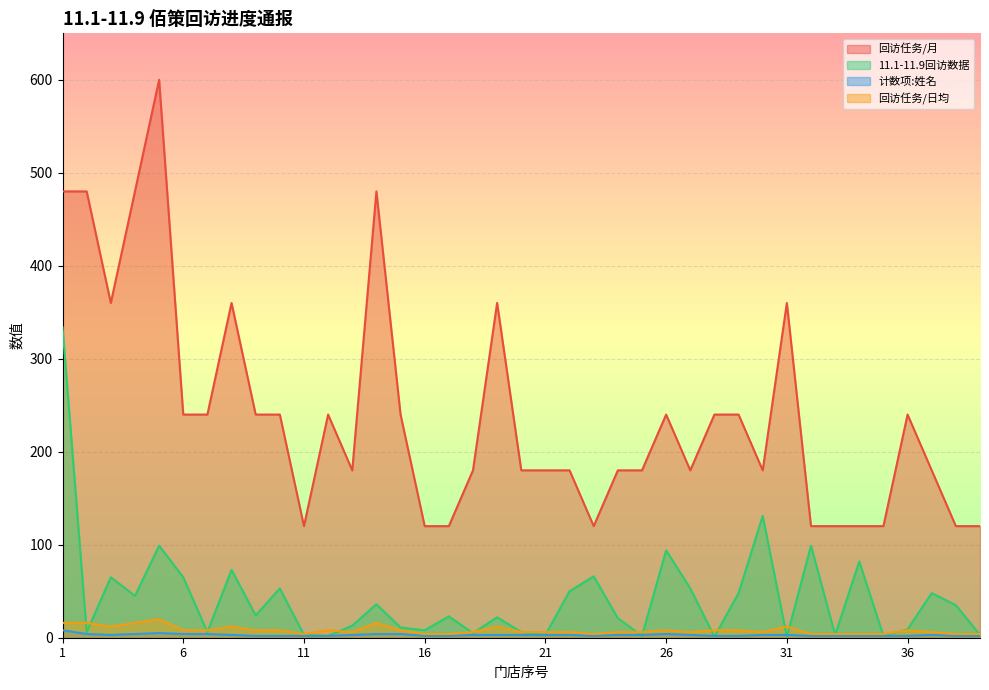

Which category has the highest value across all series?

5